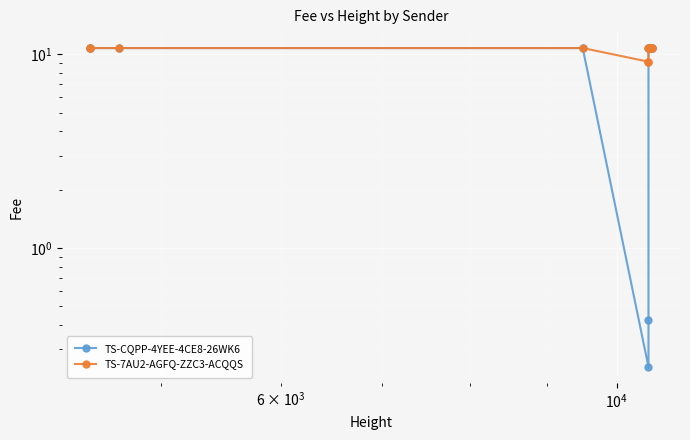

What is the maximum value for TS-CQPP-4YEE-4CE8-26WK6?

10.8